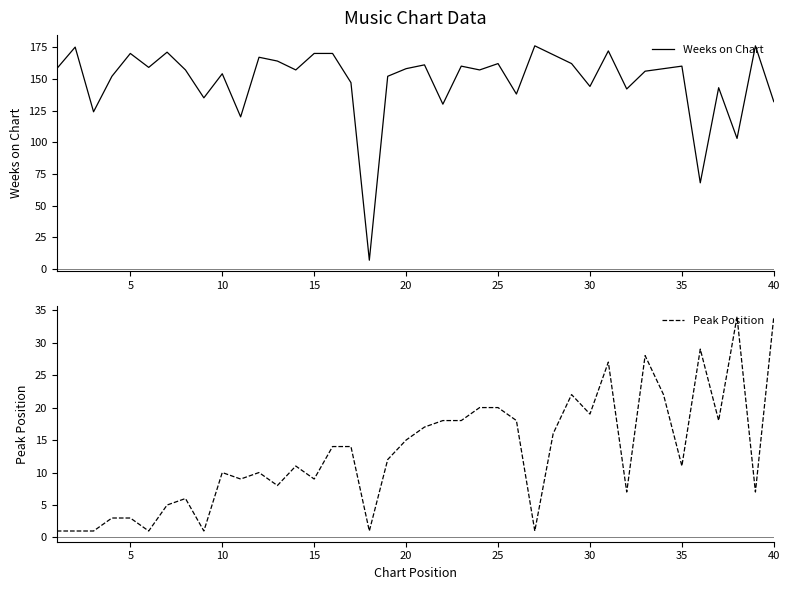

How many values in the Peak Position series exceed 12?

19